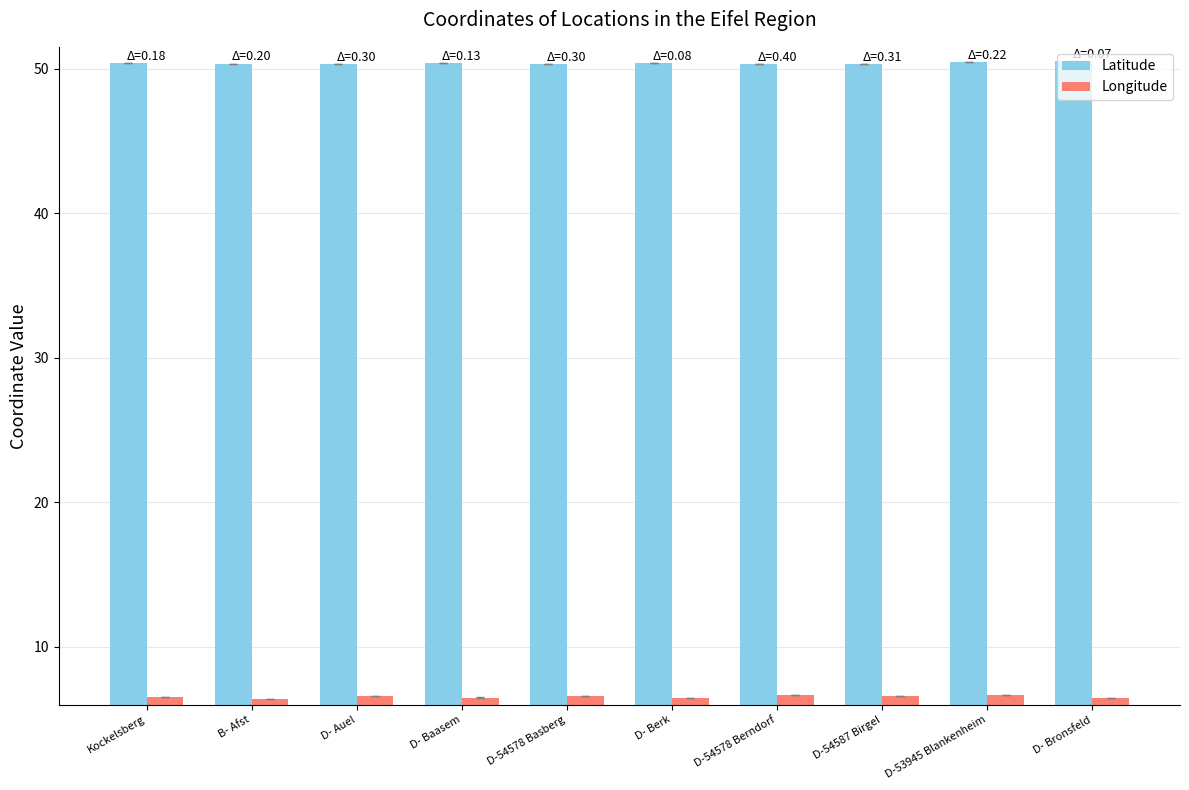

Which series has the largest total across all categories?

Latitude